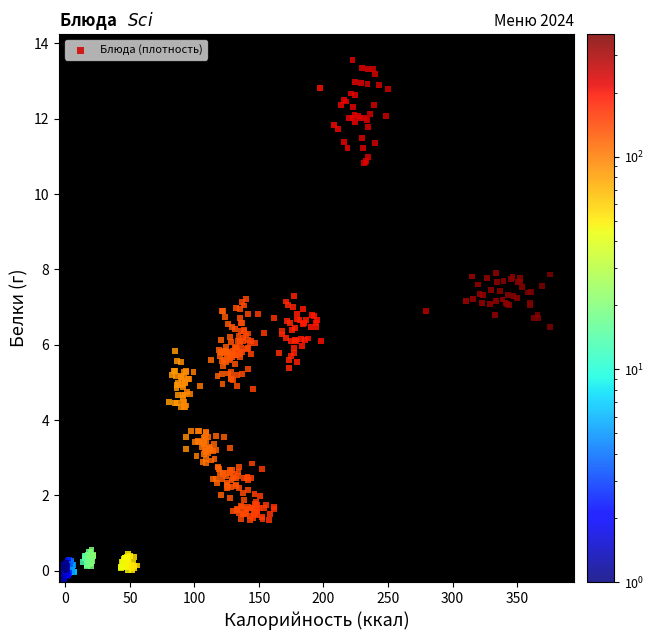

What is the range of X values (max minus min)?

377.2